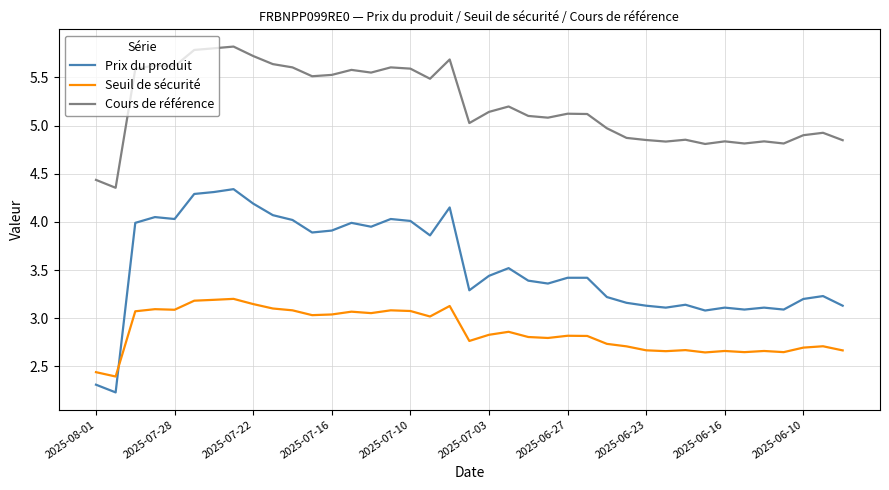

What is the difference between the maximum and minimum values in the Seuil de sécurité series?

0.8